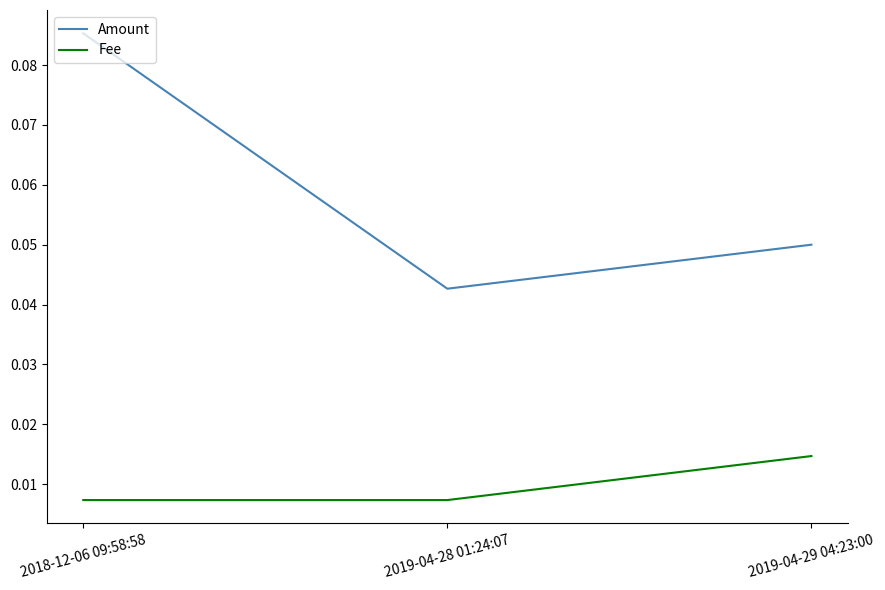

What position from the right is 2018-12-06 09:58:58?

3